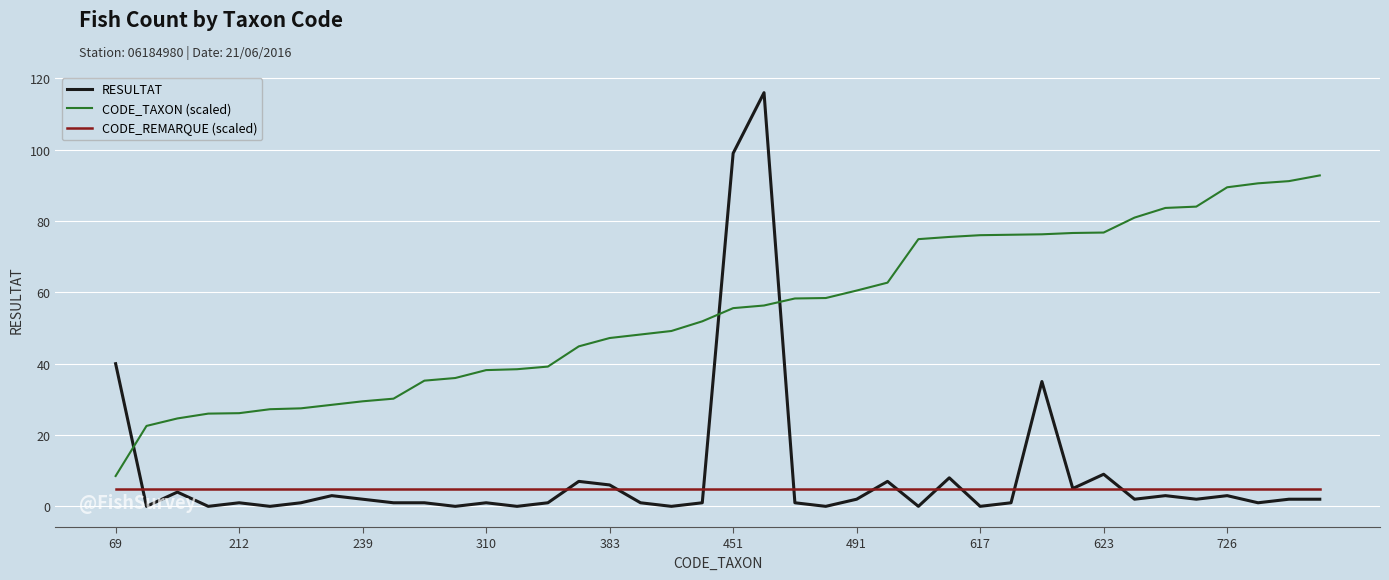

Which series ends up on top after the final intersection of RESULTAT and CODE_REMARQUE (scaled)?

CODE_REMARQUE (scaled)